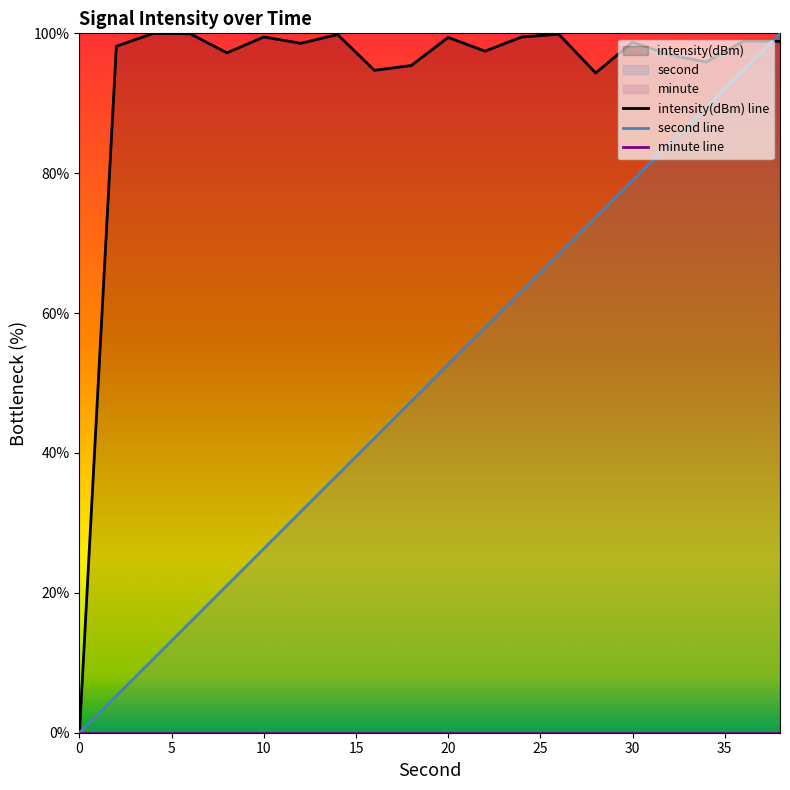

How many values in the second series are below 52?

10